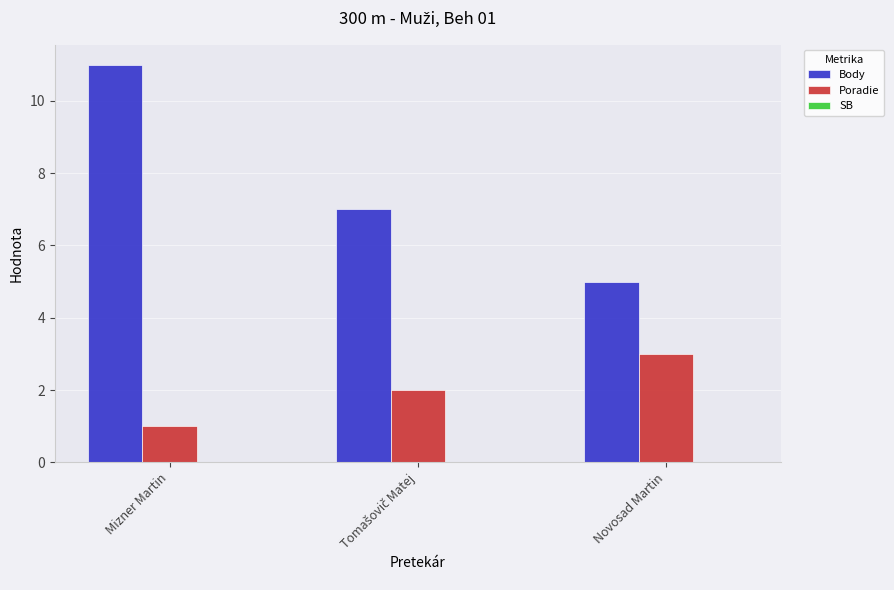

Which series has the widest spread of values?

Body